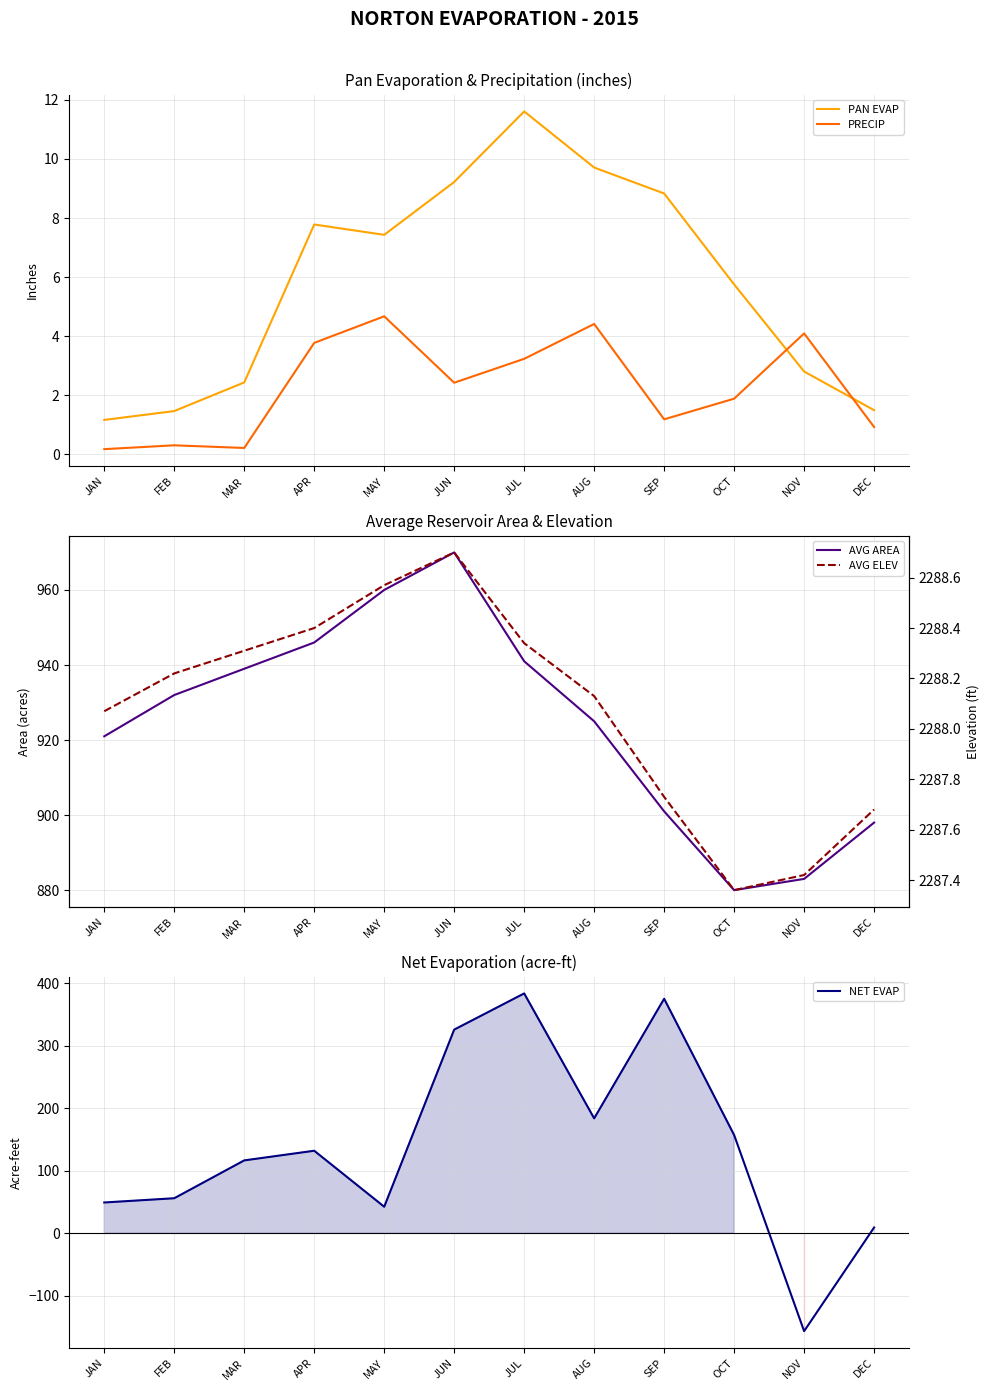

Rank the series at JAN from highest to lowest value.

AVG ELEV, AVG AREA, NET EVAP, PAN EVAP, PRECIP